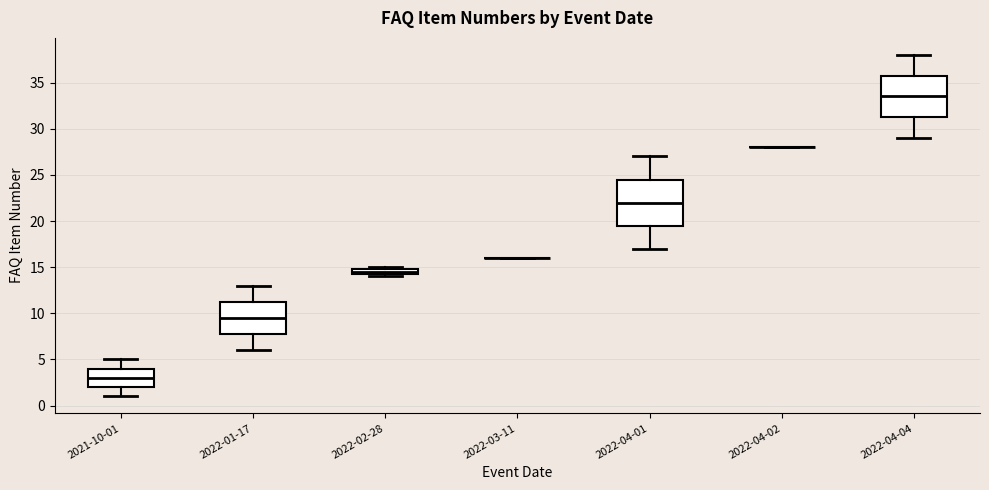

Comparing the boxes themselves (not the whiskers), which one is the tallest?

2022-04-01